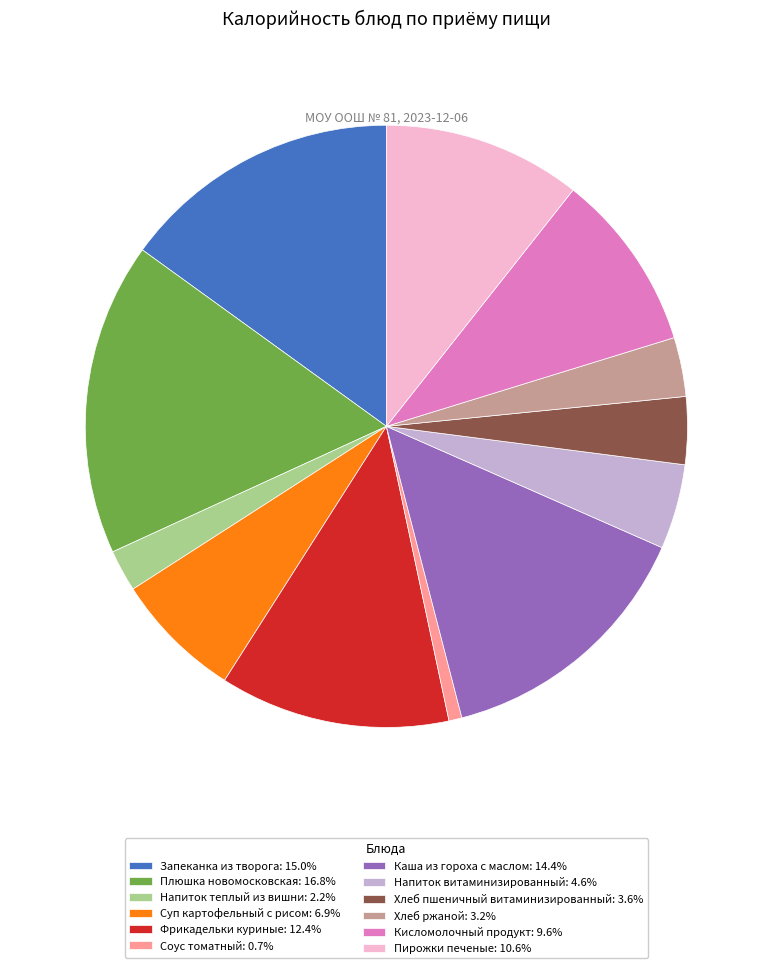

Which slice is the smallest?

Соус томатный